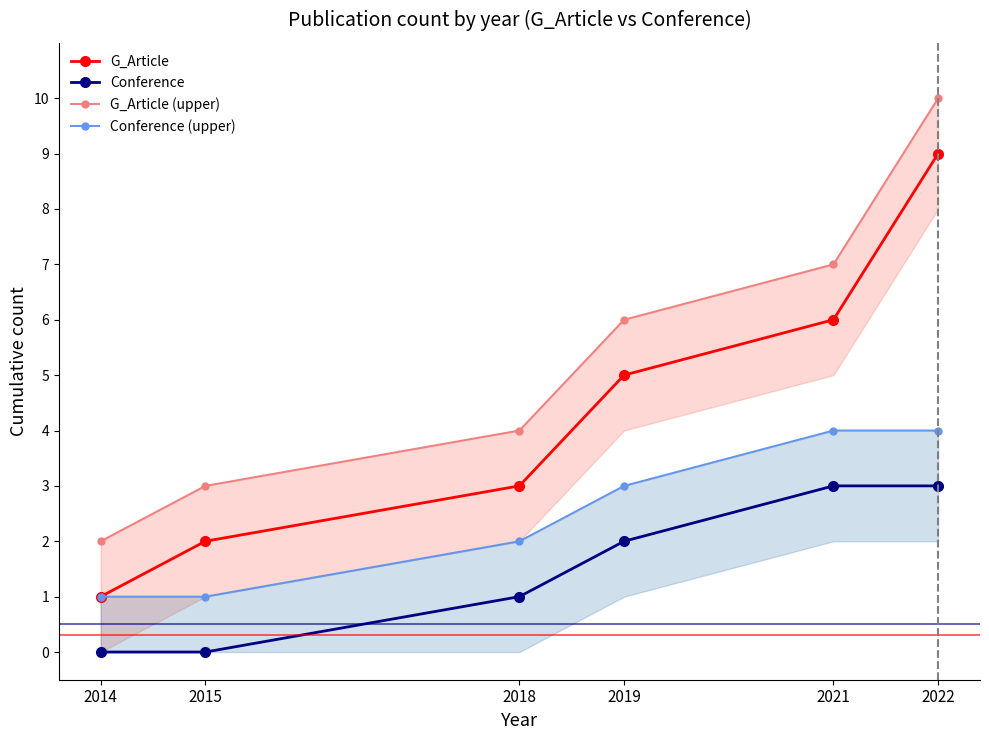

Reading left to right, what are all the values shown in this chart?

G_Article: 1	2	3	5	6	9
Conference: 0	0	1	2	3	3
G_Article (upper): 2	3	4	6	7	10
Conference (upper): 1	1	2	3	4	4